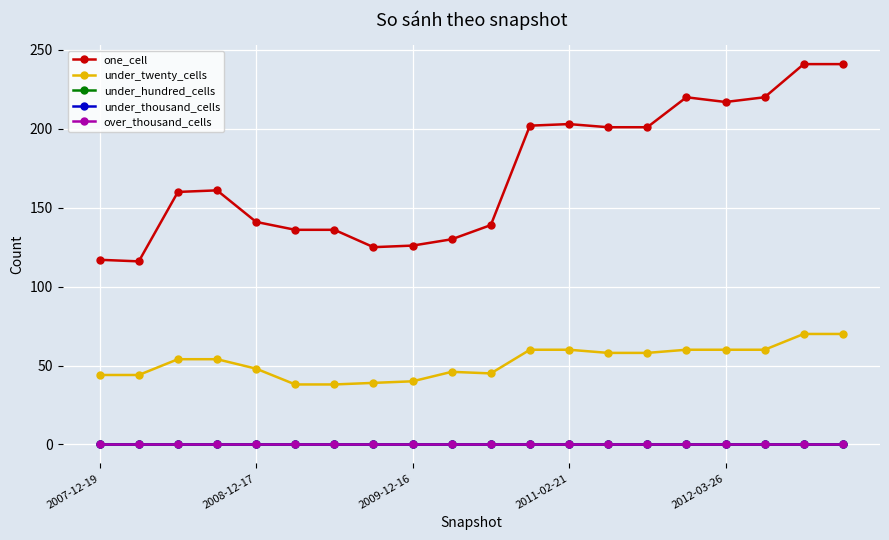

Does the chart have visible grid lines?

Yes